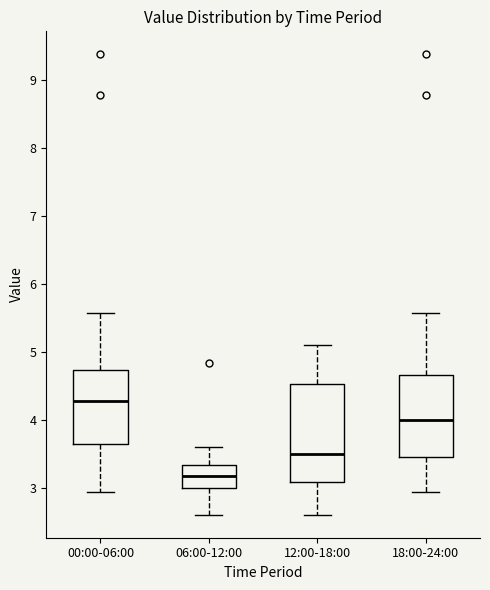

Which box has the highest median line?

00:00-06:00